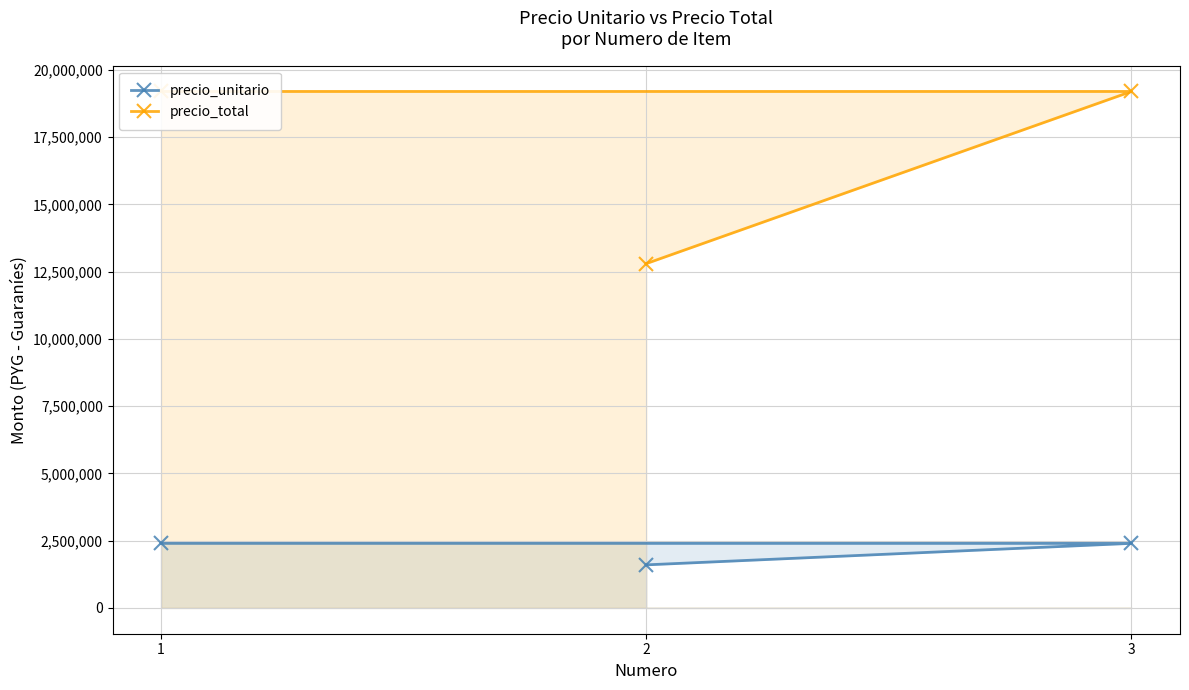

At how many categories does at least one series exceed 3649129?

3